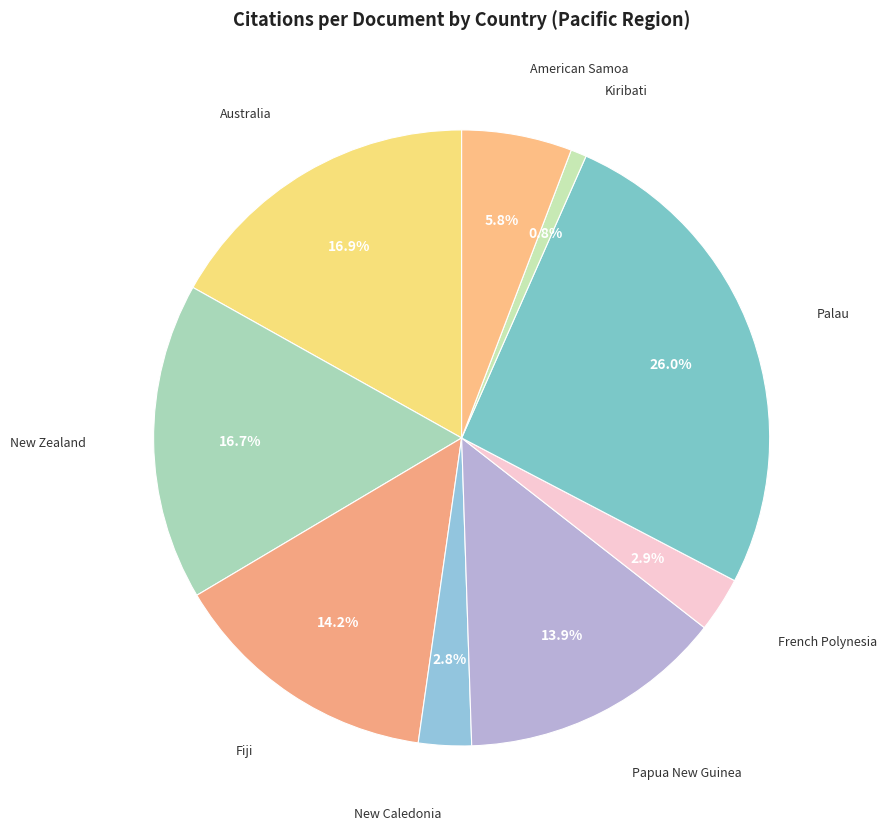

How many segments does this pie chart have?

9